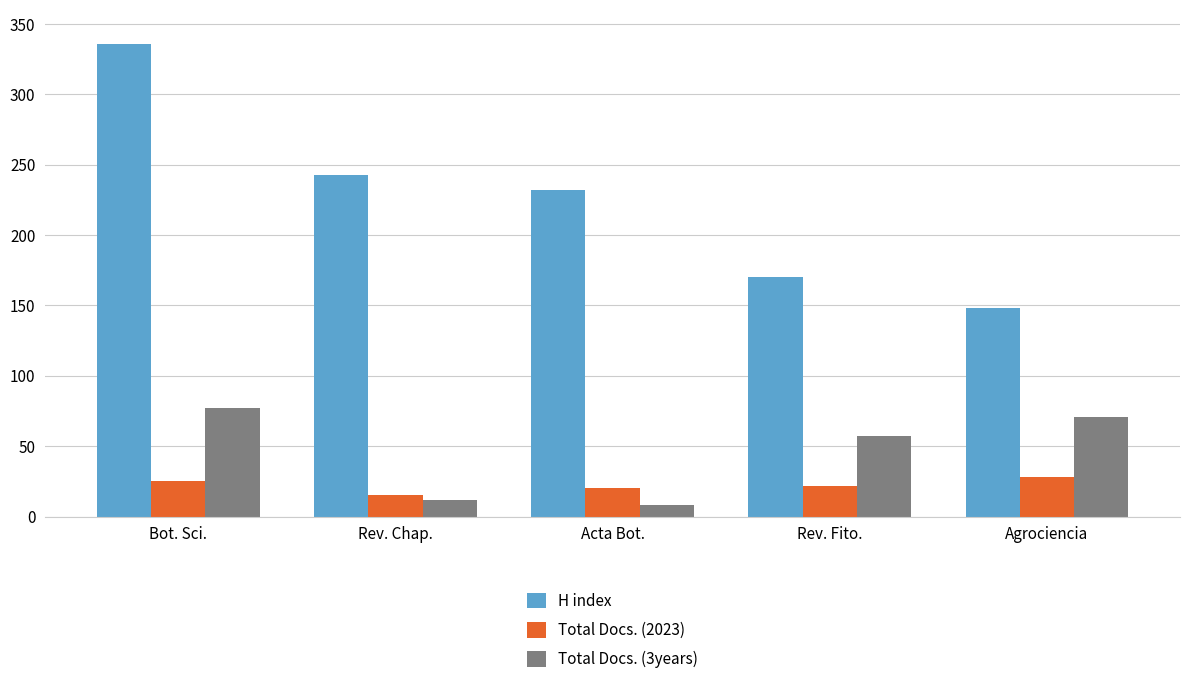

The H index series shows 85 at Acta Bot.. True or false?

False